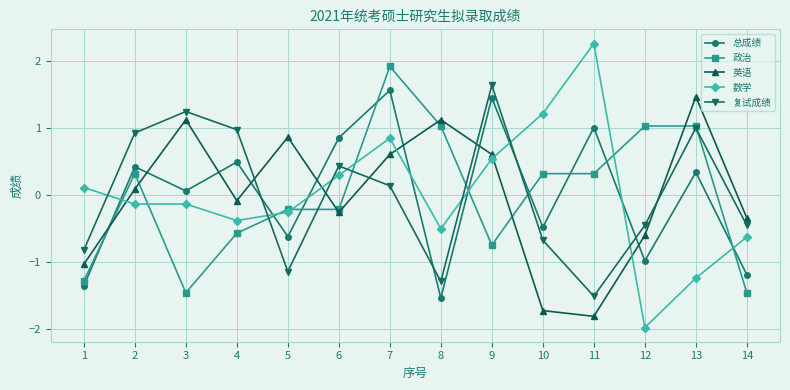

How many data points does each series have?

14